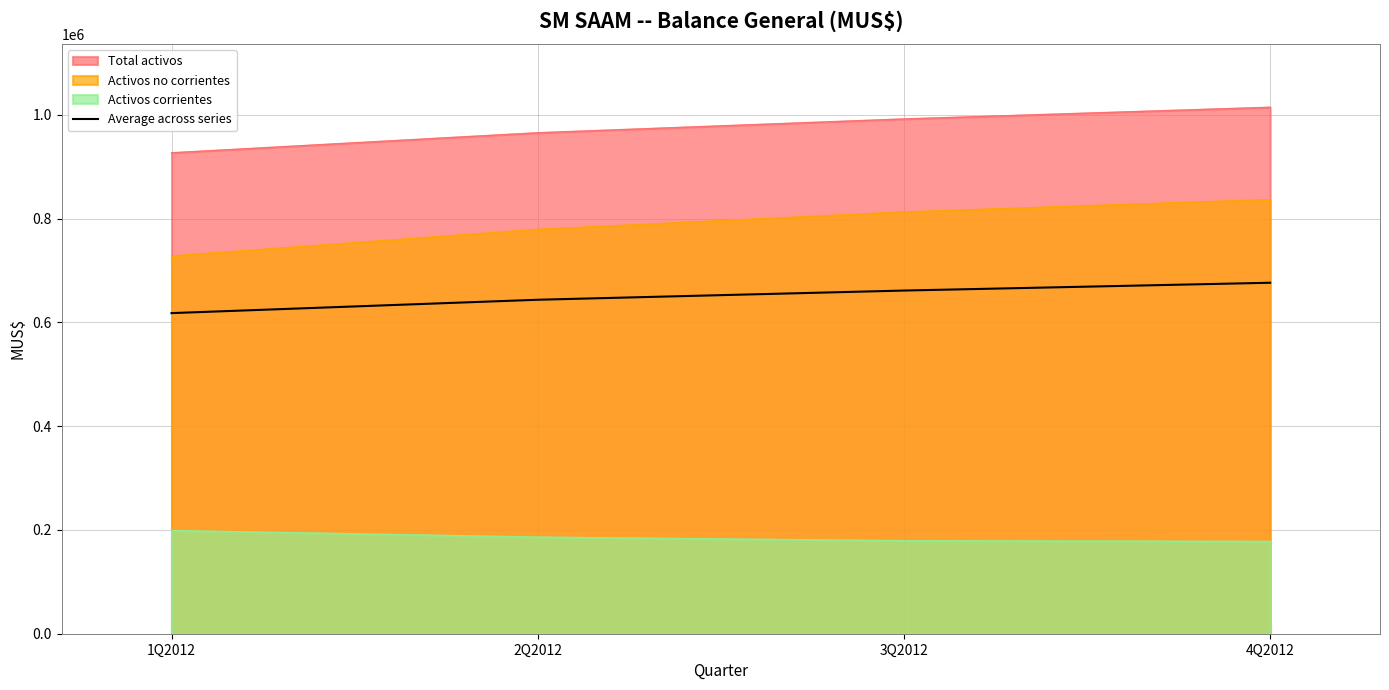

What is the minimum value shown in the chart?

177859.0